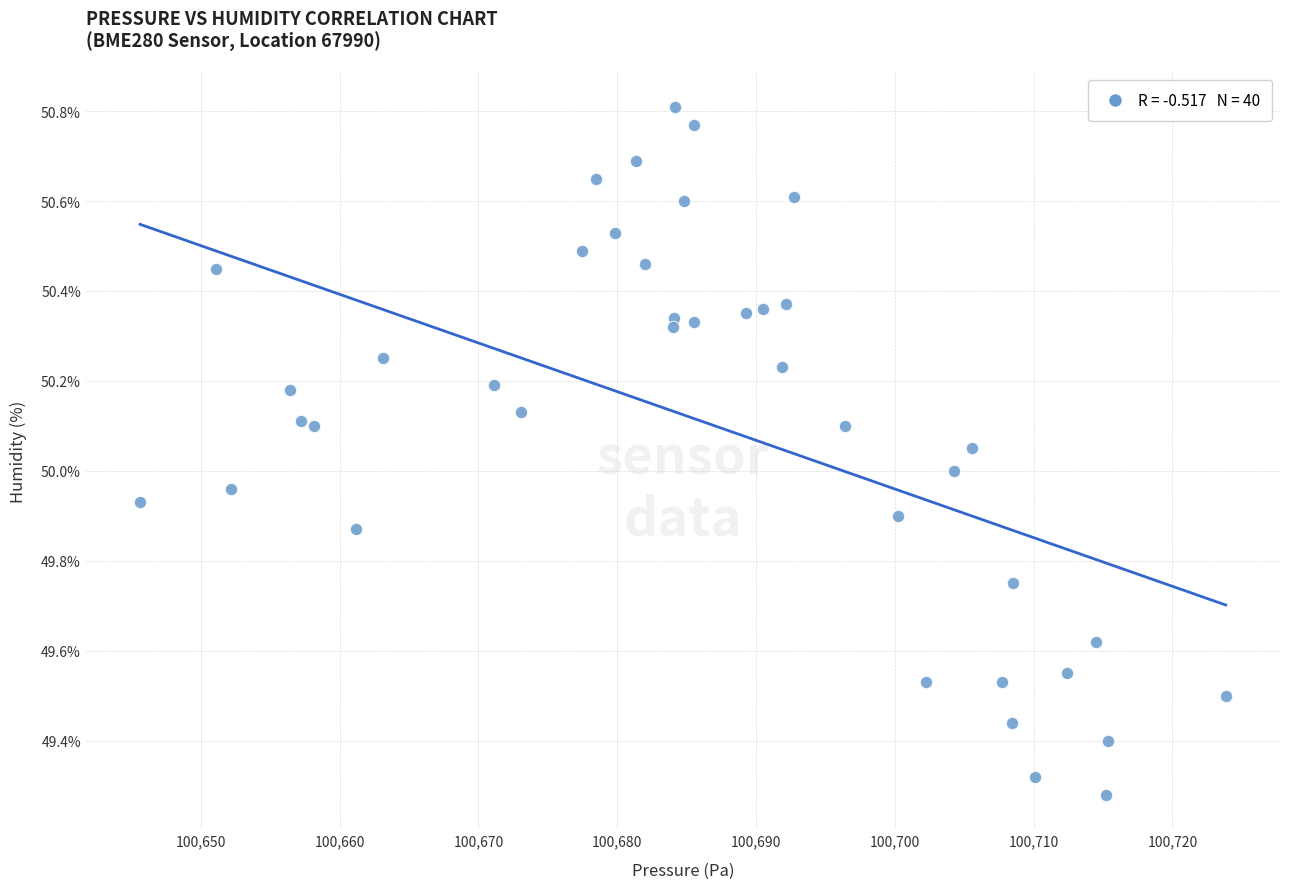

What is the range of Y values (max minus min)?

1.5